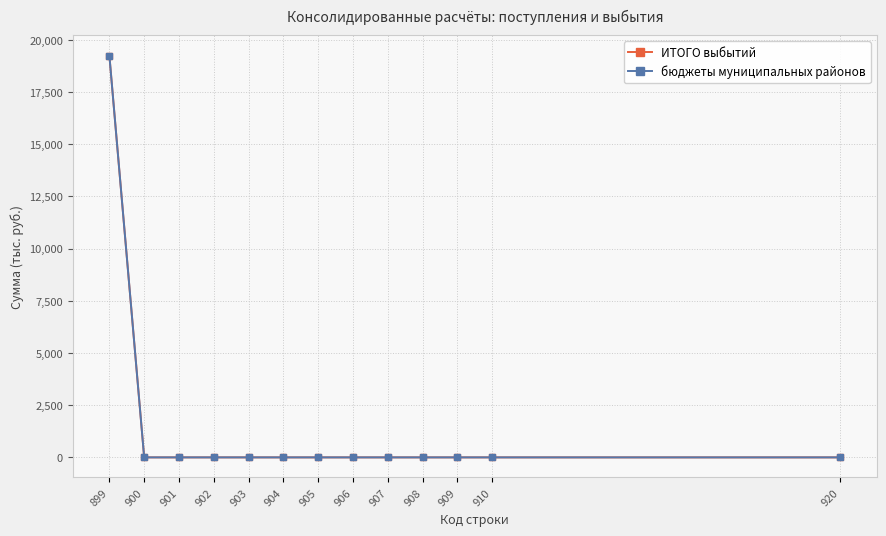

At how many categories does at least one series exceed 1635?

1